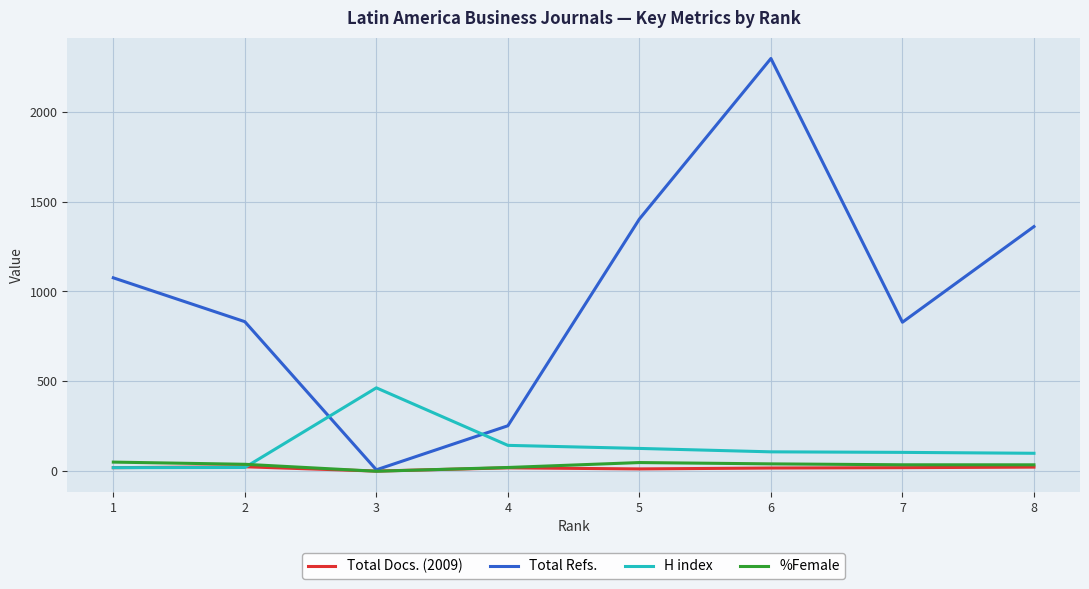

How many lines are shown in the chart?

4